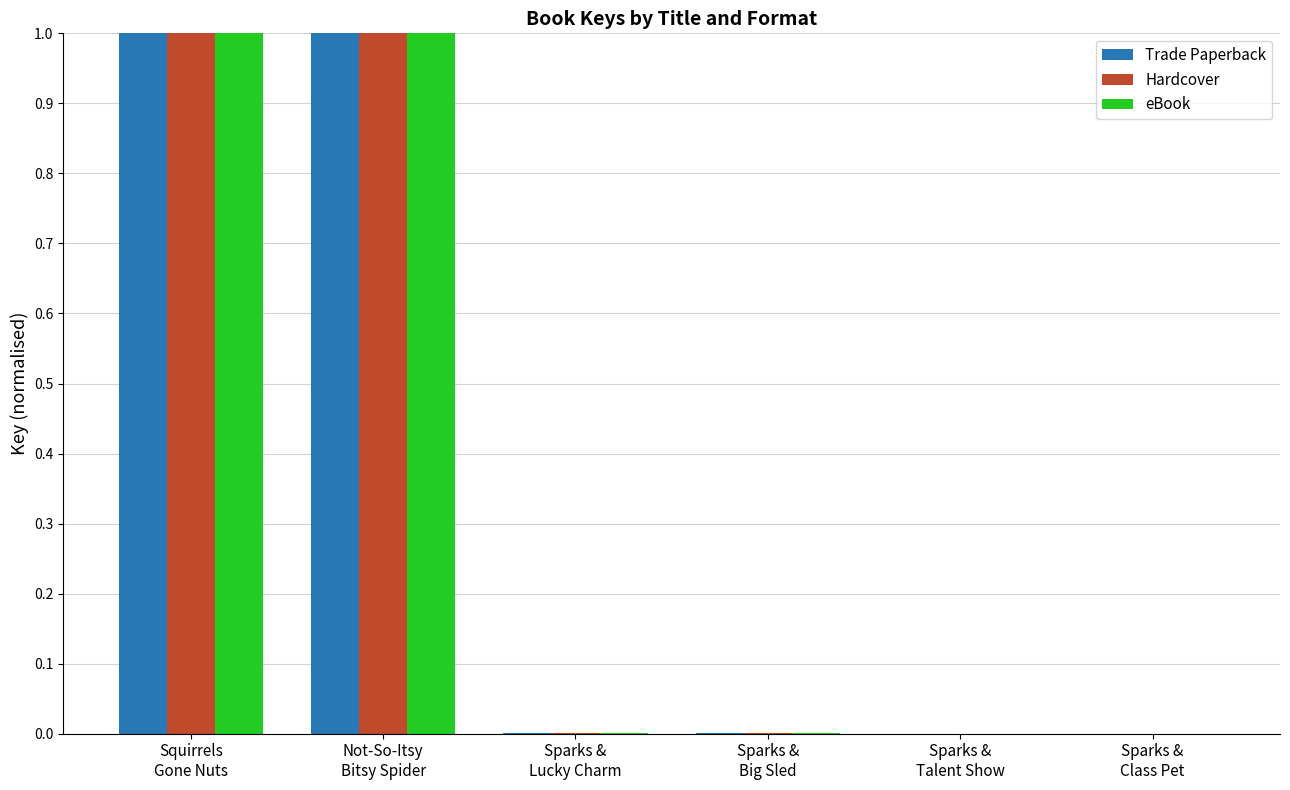

What is the highest value of the Trade Paperback series?

1.0